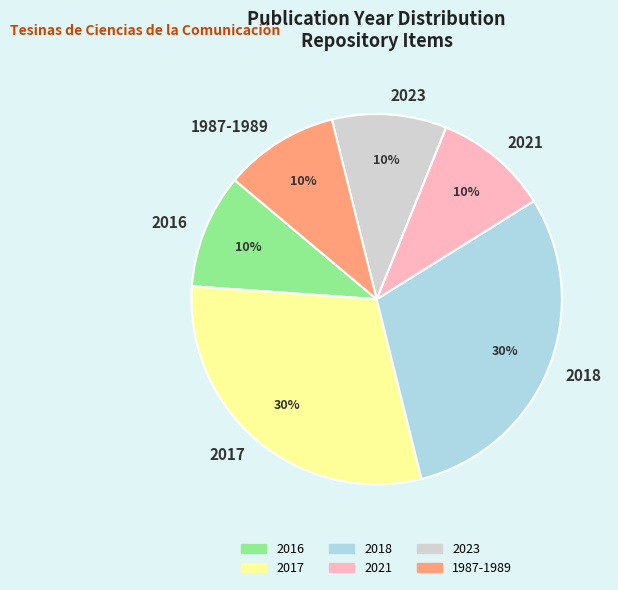

True or false: 2018 accounts for 37% of the total.

False